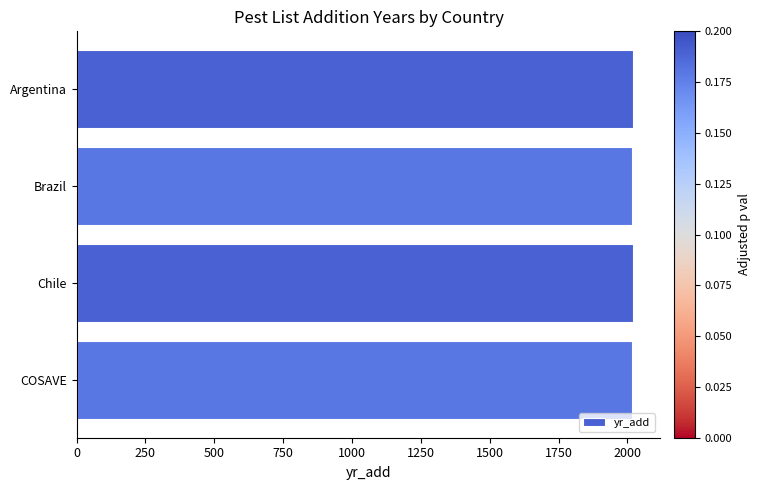

How many distinct data groups are displayed?

1